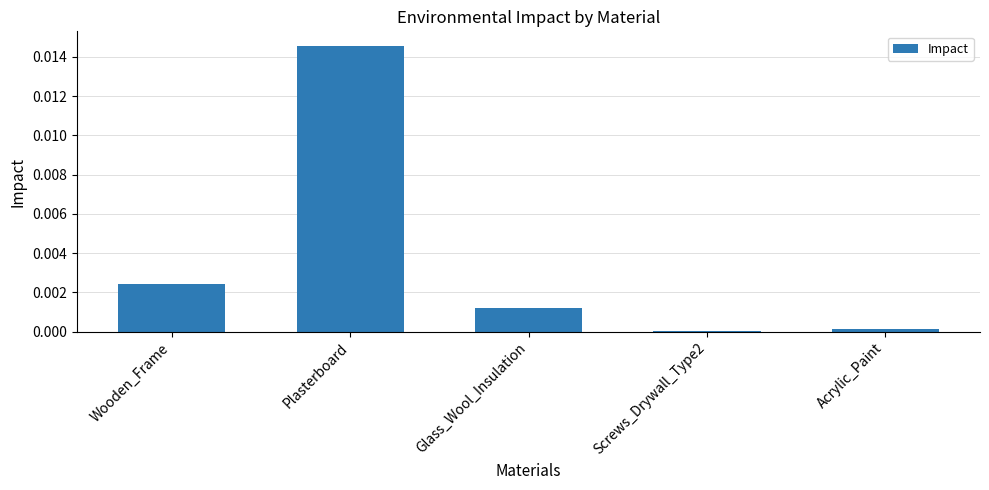

Does the chart contain stacked bars?

No